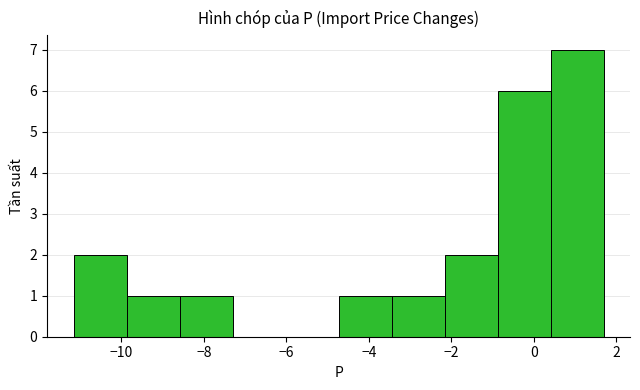

Reading left to right, list every bar in this chart as the range it spans on the x-axis followed by its height. Neither the bar edges nor the heights are printed on the chart, so give them approximately, as read against the axes.

-11.2 to -9.8: 2
-9.8 to -8.6: 1
-8.6 to -7.4: 1
-7.4 to -6.0: 0
-6.0 to -4.8: 0
-4.8 to -3.4: 1
-3.4 to -2.2: 1
-2.2 to -0.8: 2
-0.8 to 0.4: 6
0.4 to 1.6: 7